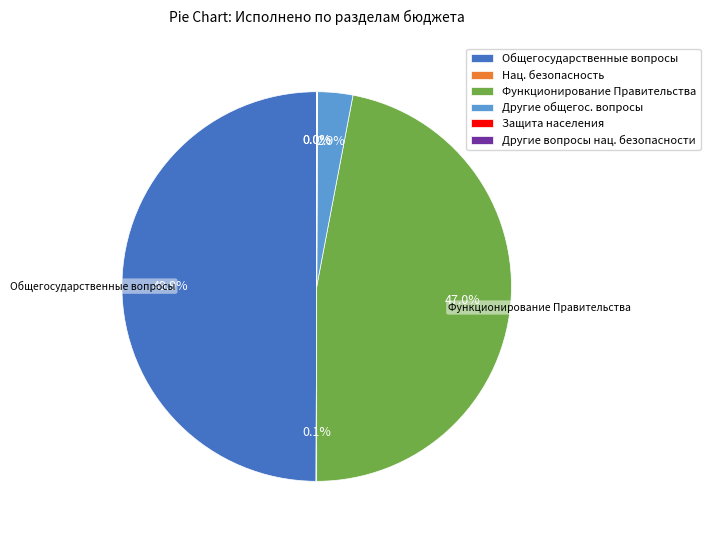

Between Другие общегос. вопросы and Общегосударственные вопросы, which is larger?

Общегосударственные вопросы